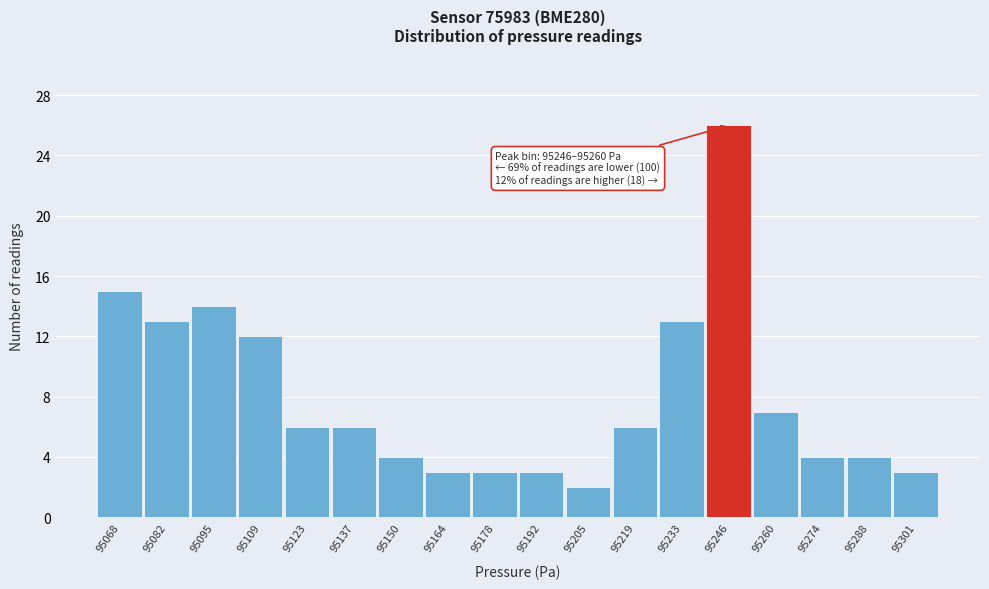

Reading left to right, extract all data points from this chart.

95068=15	95082=13	95095=14	95109=12	95123=6	95137=6	95150=4	95164=3	95178=3	95192=3	95205=2	95219=6	95233=13	95246=26	95260=7	95274=4	95288=4	95301=3